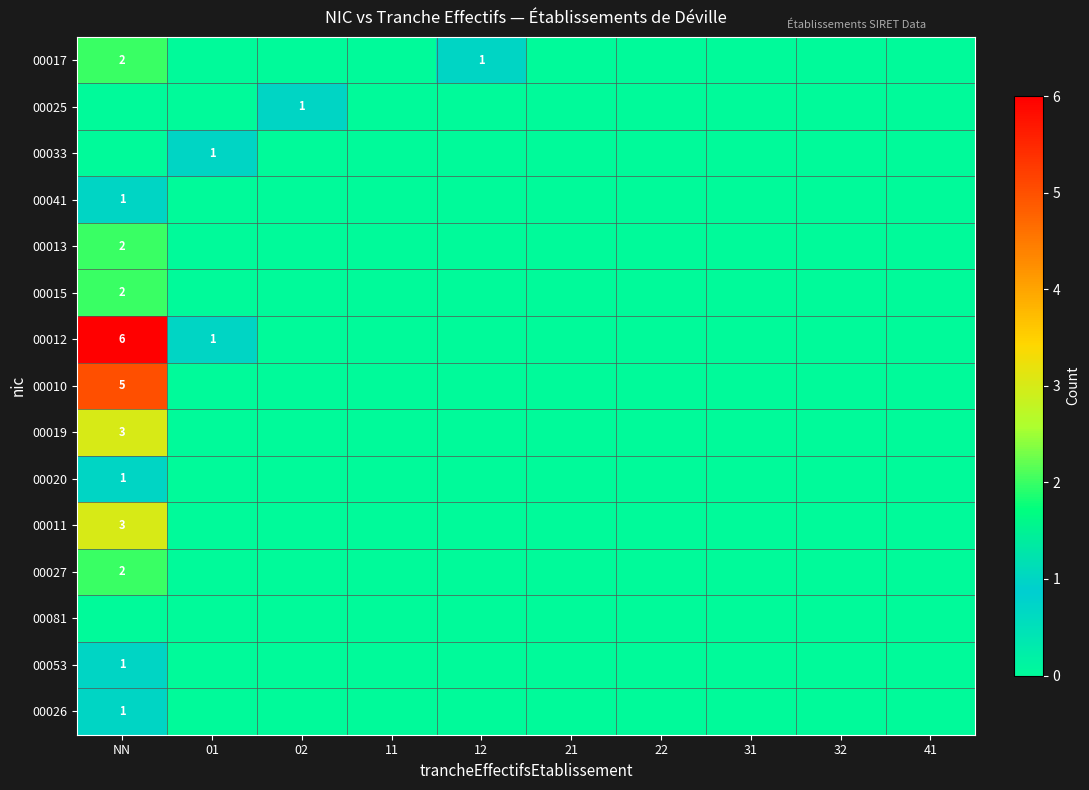

At how many categories does at least one series exceed 1?

1